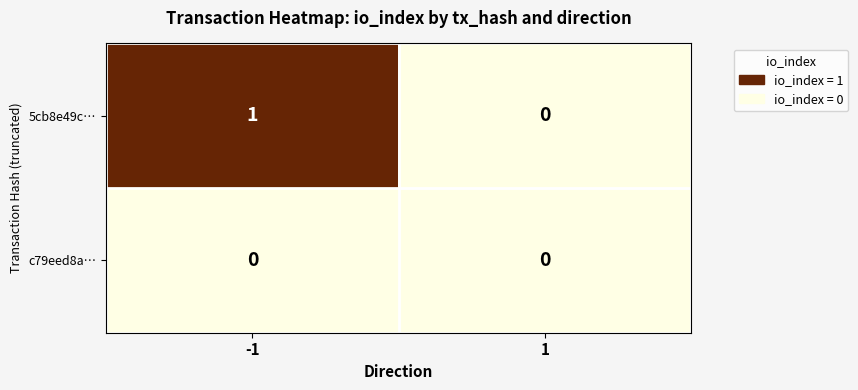

Which series has the largest total across all categories?

5cb8e49c…